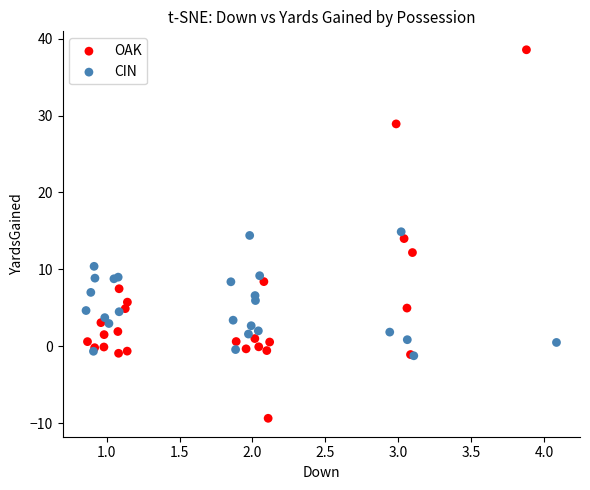

Which series reaches the minimum Y coordinate?

OAK